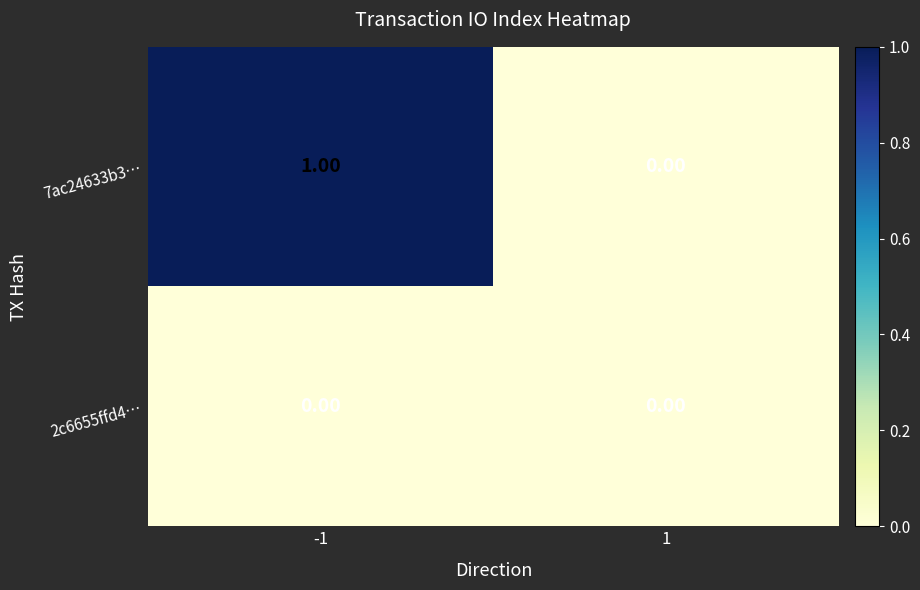

Which series changed the most between -1 and 1?

7ac24633b3…